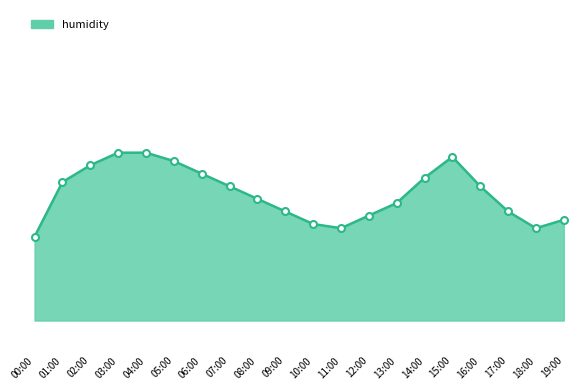

Reading left to right, what are all the values shown in this chart?

96.6	97.9	98.3	98.6	98.6	98.4	98.1	97.8	97.5	97.2	96.9	96.8	97.1	97.4	98.0	98.5	97.8	97.2	96.8	97.0